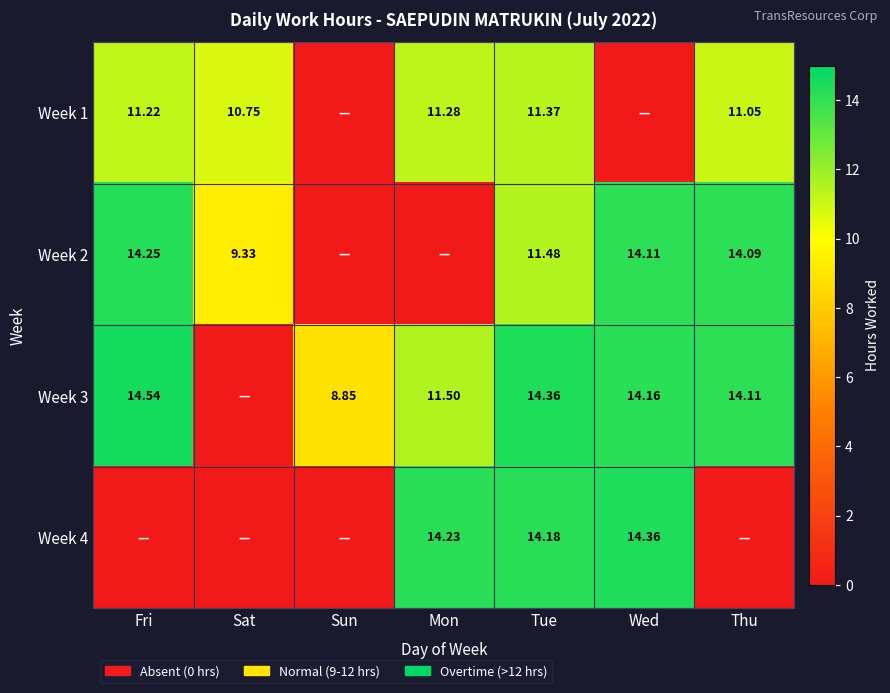

Is the value of Week 3 at Sun greater than the value of Week 1 at Fri?

No